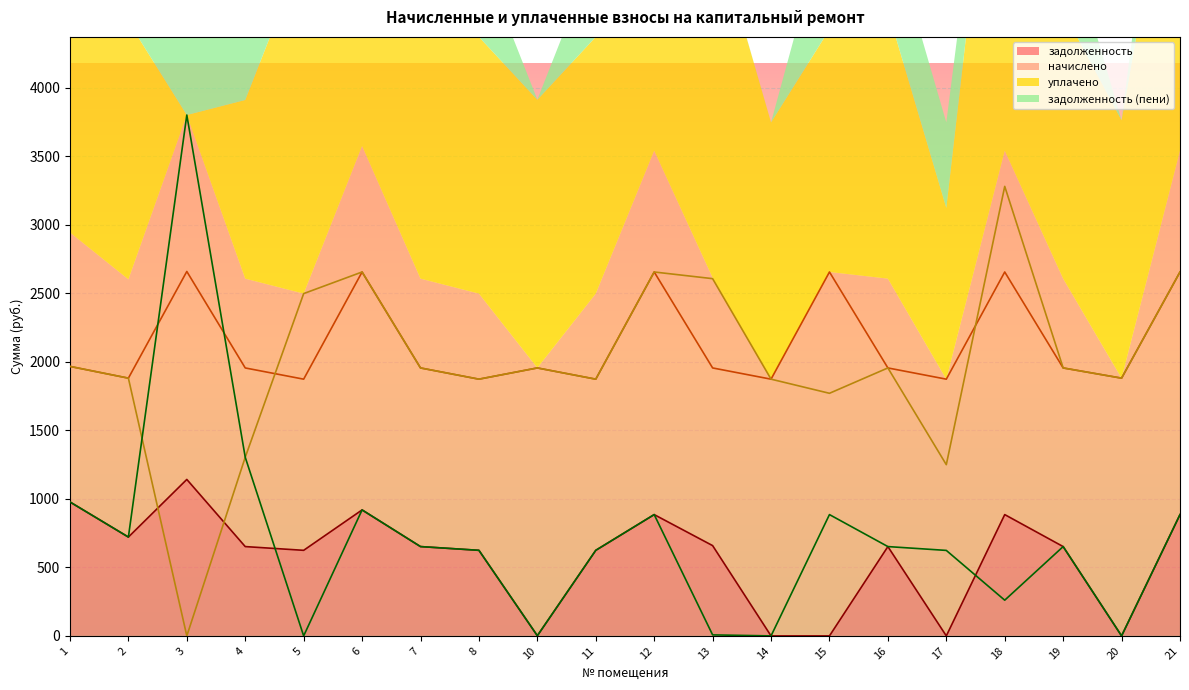

Between 13 and 14, which series saw the biggest shift?

уплачено